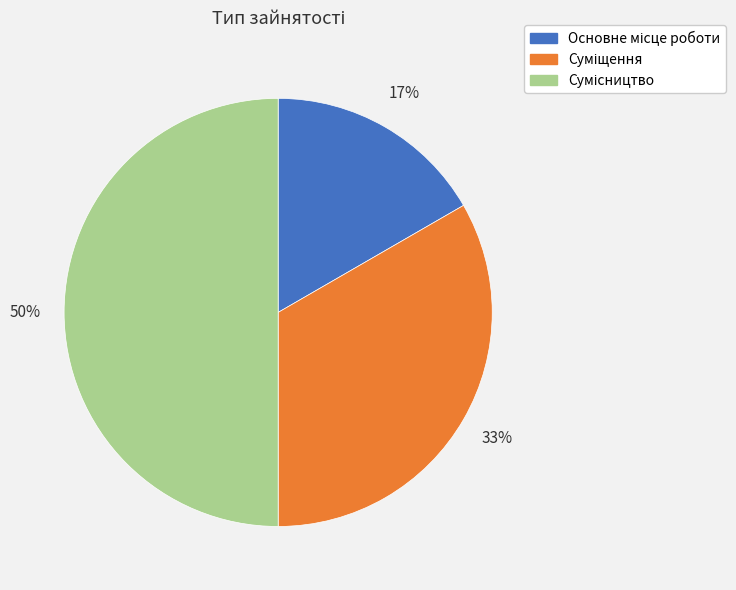

To the nearest percent, what is the difference between the largest and smallest slice percentages?

33%